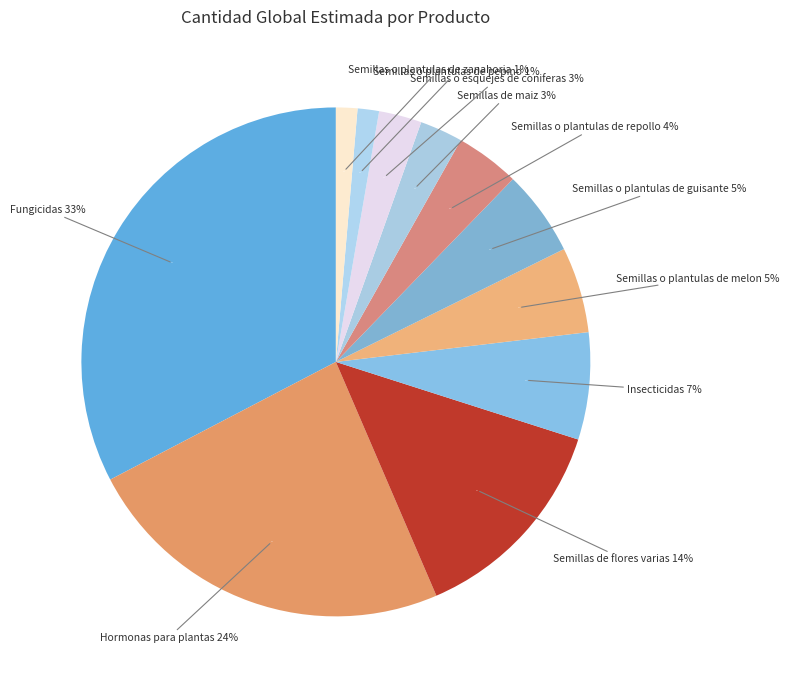

What is the largest slice in the pie chart?

Fungicidas